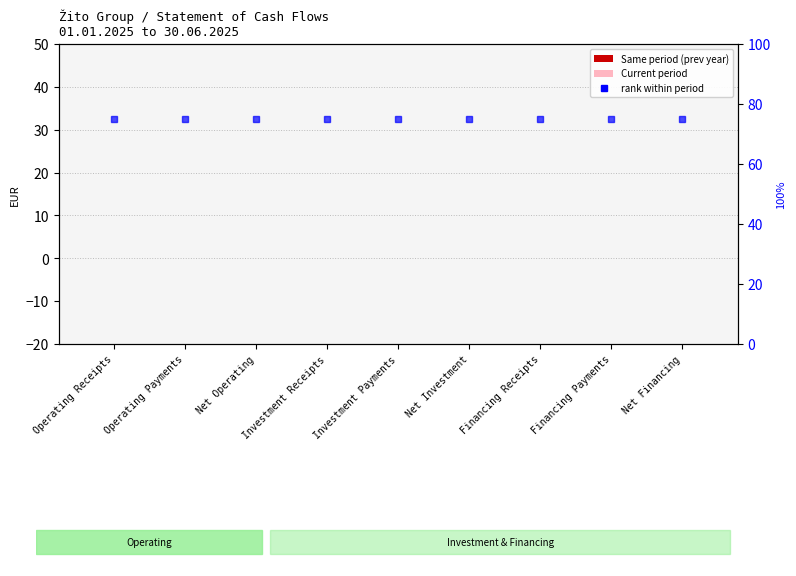

Reading right to left, list all the values displayed in this chart.

Same period (prev year): Net Financing=0	Financing Payments=0	Financing Receipts=0	Net Investment=0	Investment Payments=0	Investment Receipts=0	Net Operating=0	Operating Payments=0	Operating Receipts=0
Current period: Net Financing=0	Financing Payments=0	Financing Receipts=0	Net Investment=0	Investment Payments=0	Investment Receipts=0	Net Operating=0	Operating Payments=0	Operating Receipts=0
rank within period: Net Financing=75	Financing Payments=75	Financing Receipts=75	Net Investment=75	Investment Payments=75	Investment Receipts=75	Net Operating=75	Operating Payments=75	Operating Receipts=75